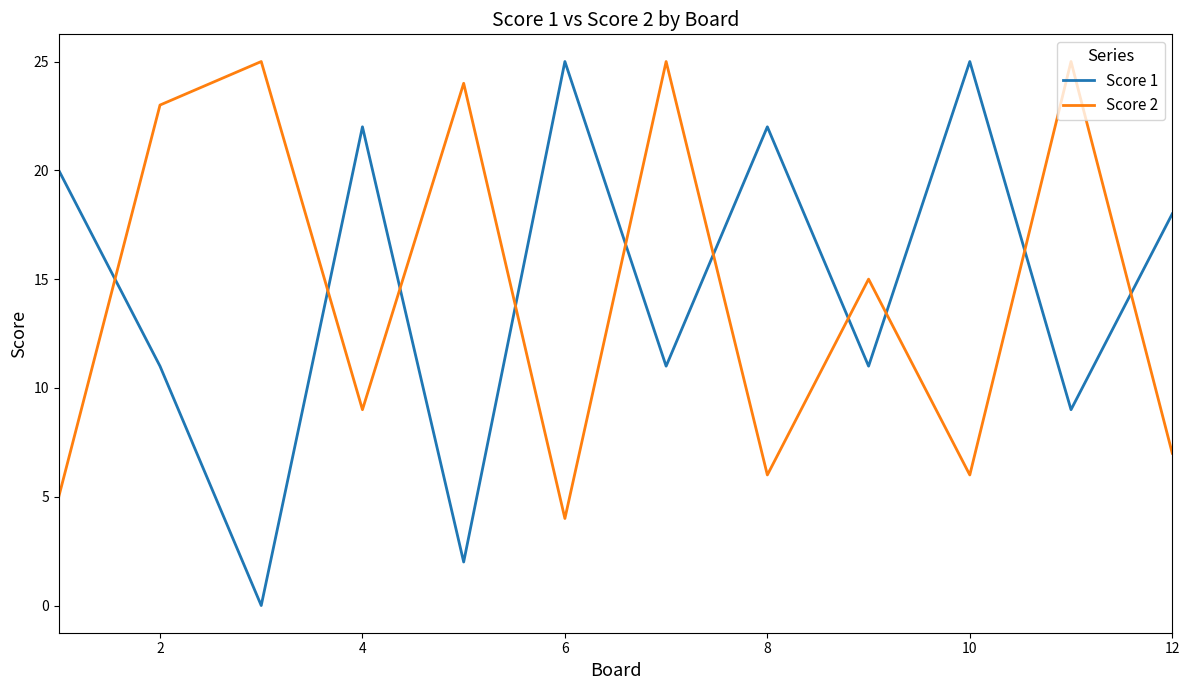

After their last crossing, which series has the higher values: Score 1 or Score 2?

Score 1